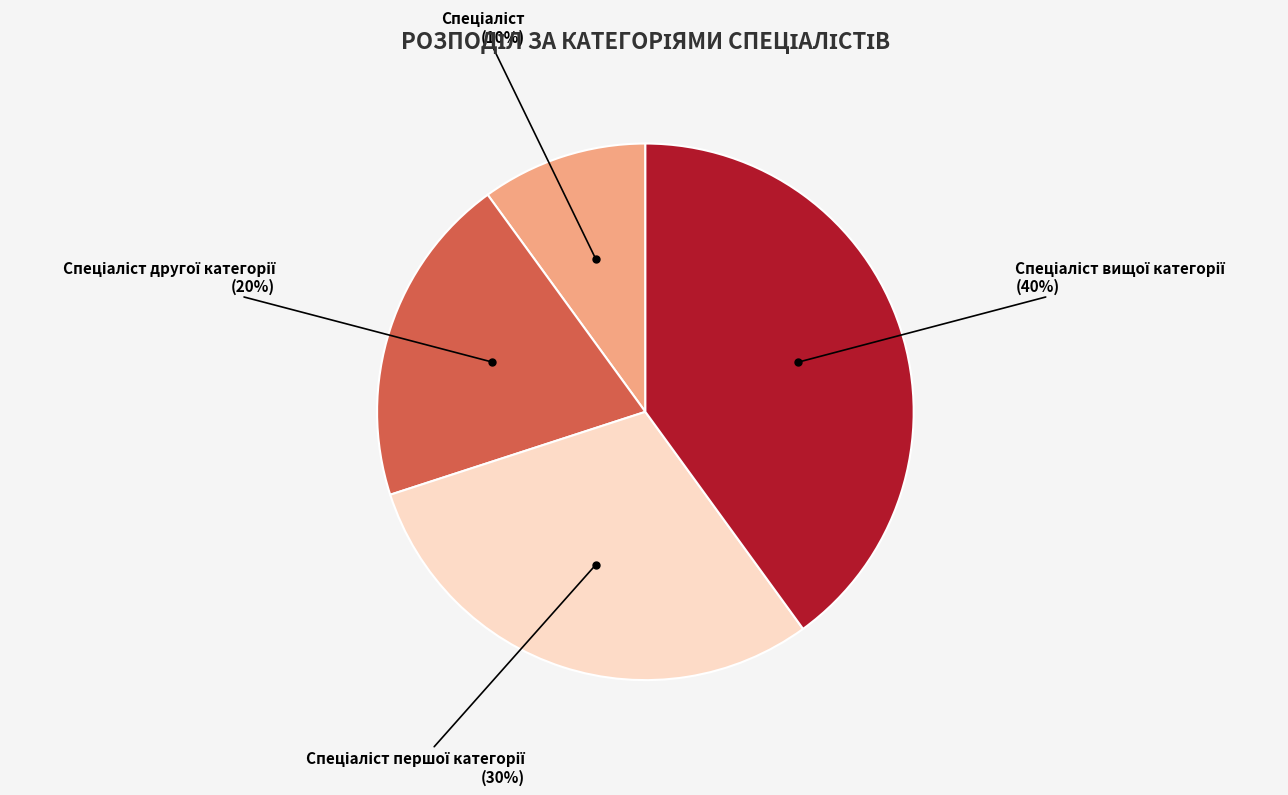

To the nearest percent, what is the difference between the largest and smallest slice percentages?

30%